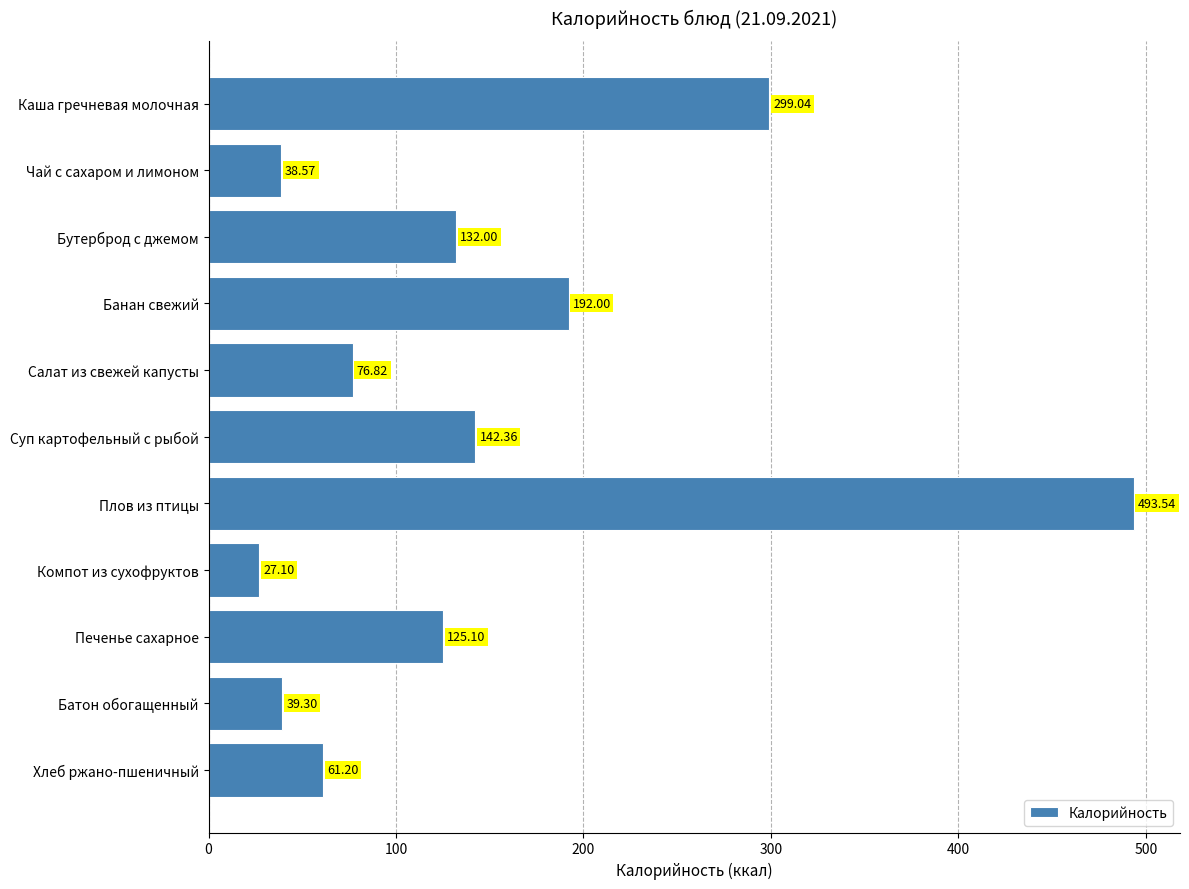

Rank the categories by value from highest to lowest.

Плов из птицы, Каша гречневая молочная, Банан свежий, Суп картофельный с рыбой, Бутерброд с джемом, Печенье сахарное, Салат из свежей капусты, Хлеб ржано-пшеничный, Батон обогащенный, Чай с сахаром и лимоном, Компот из сухофруктов